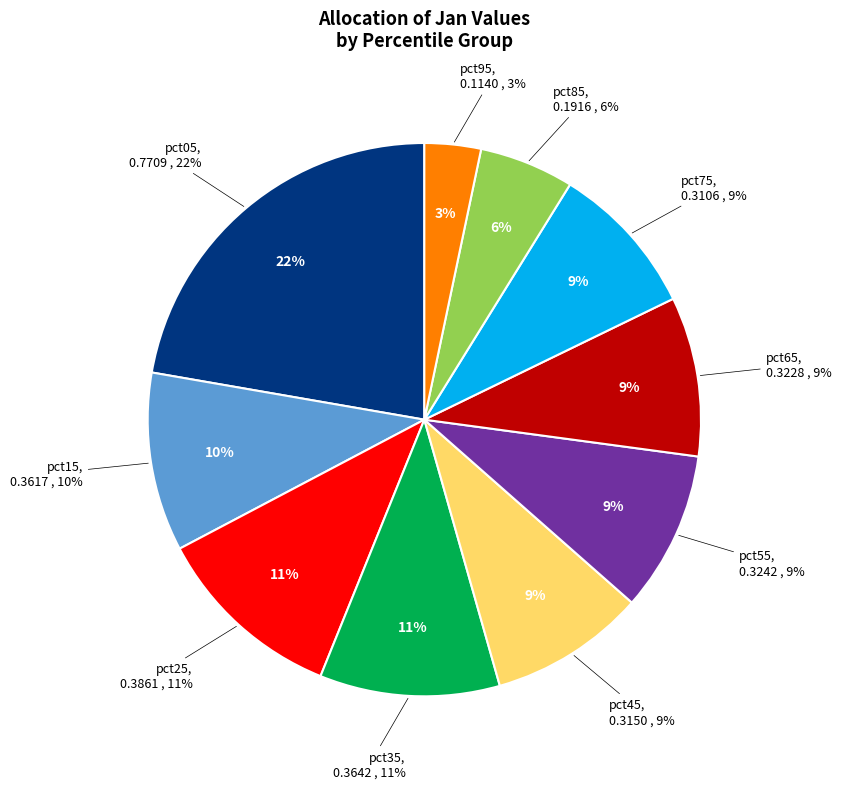

The pct95 slice represents 3% of the pie. True or false?

True